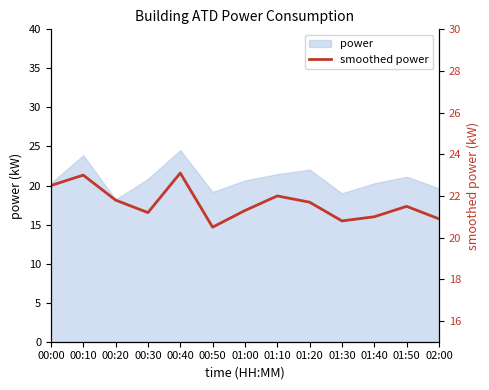

The chart shows a value of 14.0 at 00:30. True or false?

False